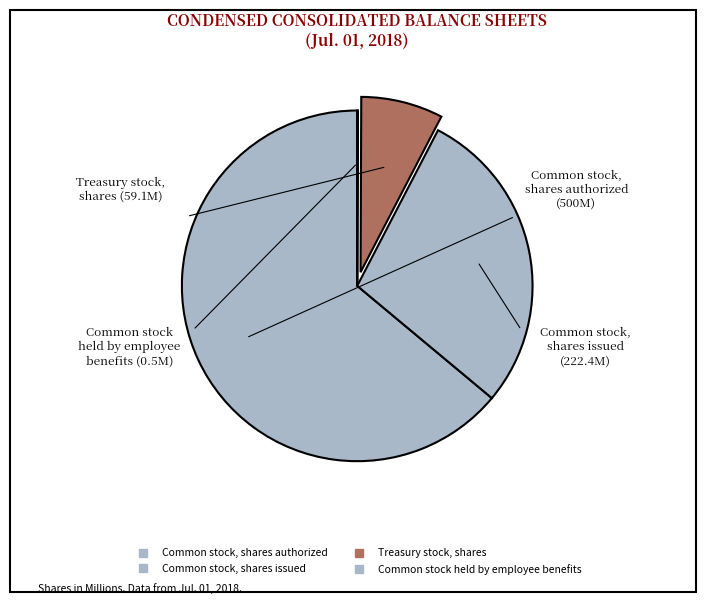

How much of the chart is everything except Common stock held by employee benefits?

99.9%